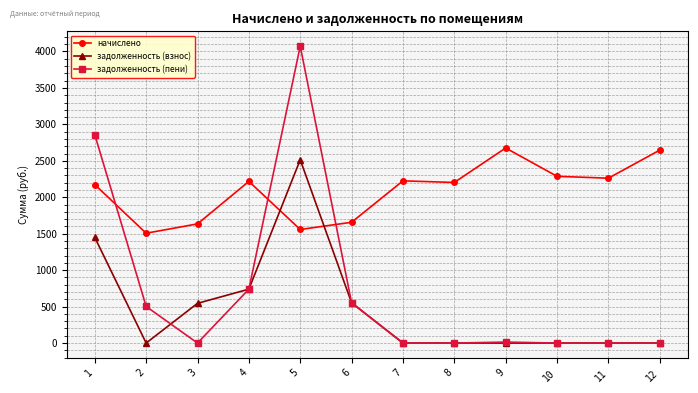

What is the difference between the задолженность (взнос) values at 3 and 6?

7.3